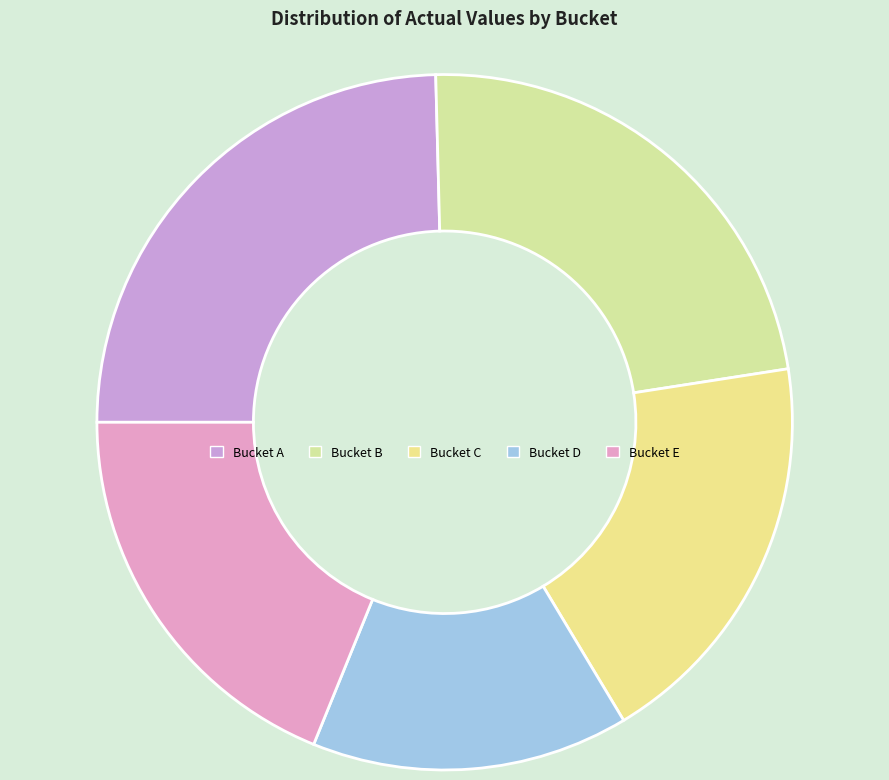

Count the number of slices in the pie.

5